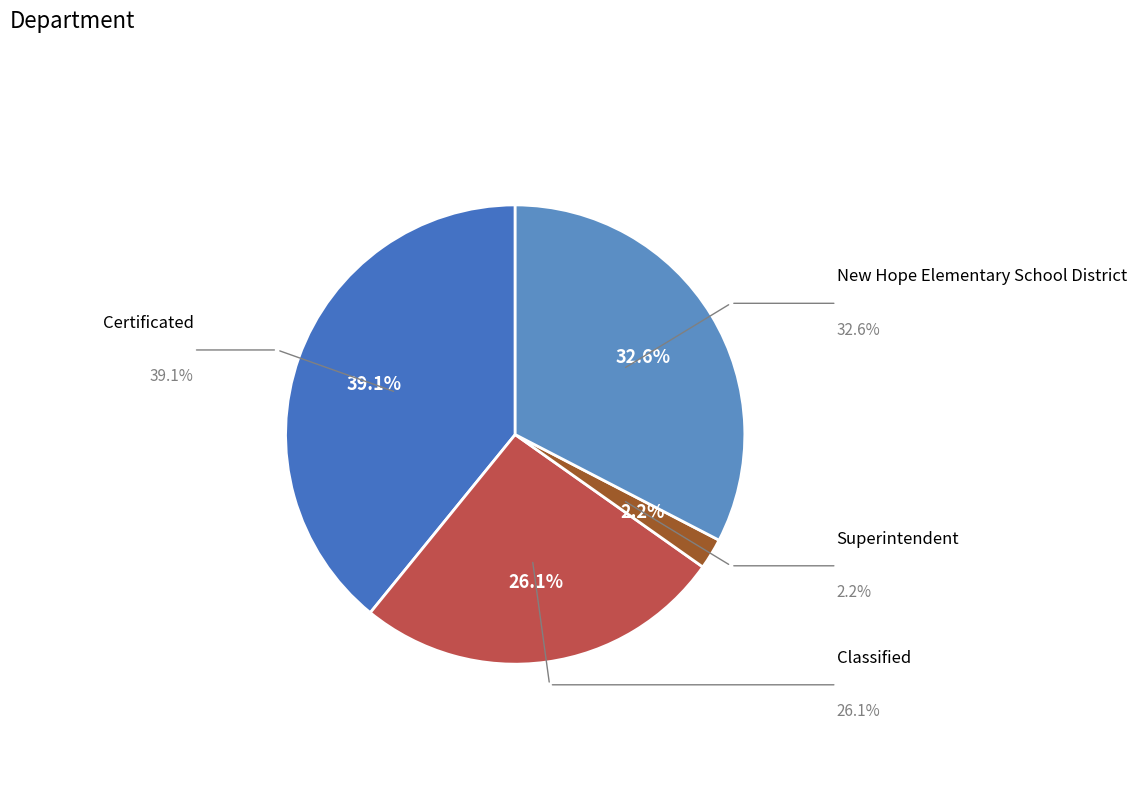

What portion of the pie excludes Classified?

73.9%